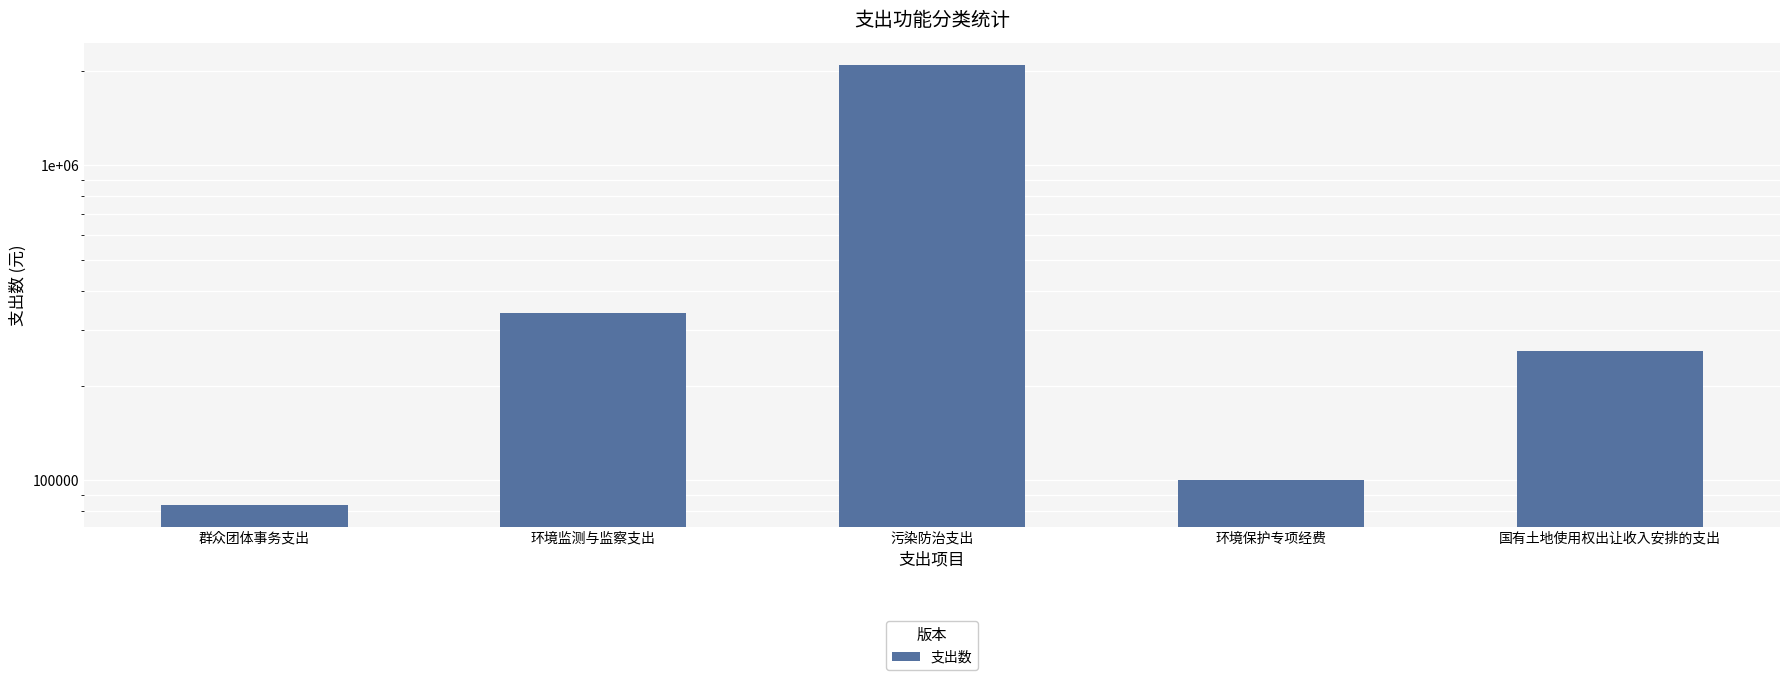

Rank the categories by value from highest to lowest.

污染防治支出, 环境监测与监察支出, 国有土地使用权出让收入安排的支出, 环境保护专项经费, 群众团体事务支出